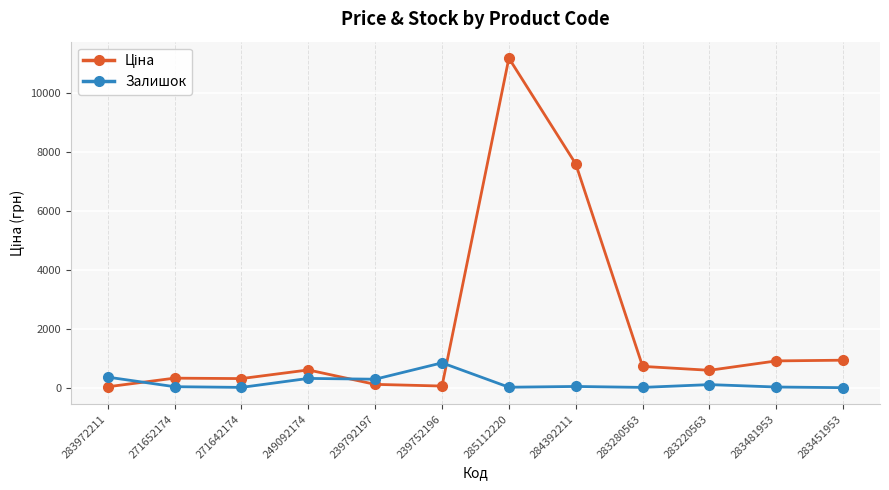

Does the chart display data point markers on the line(s)?

Yes